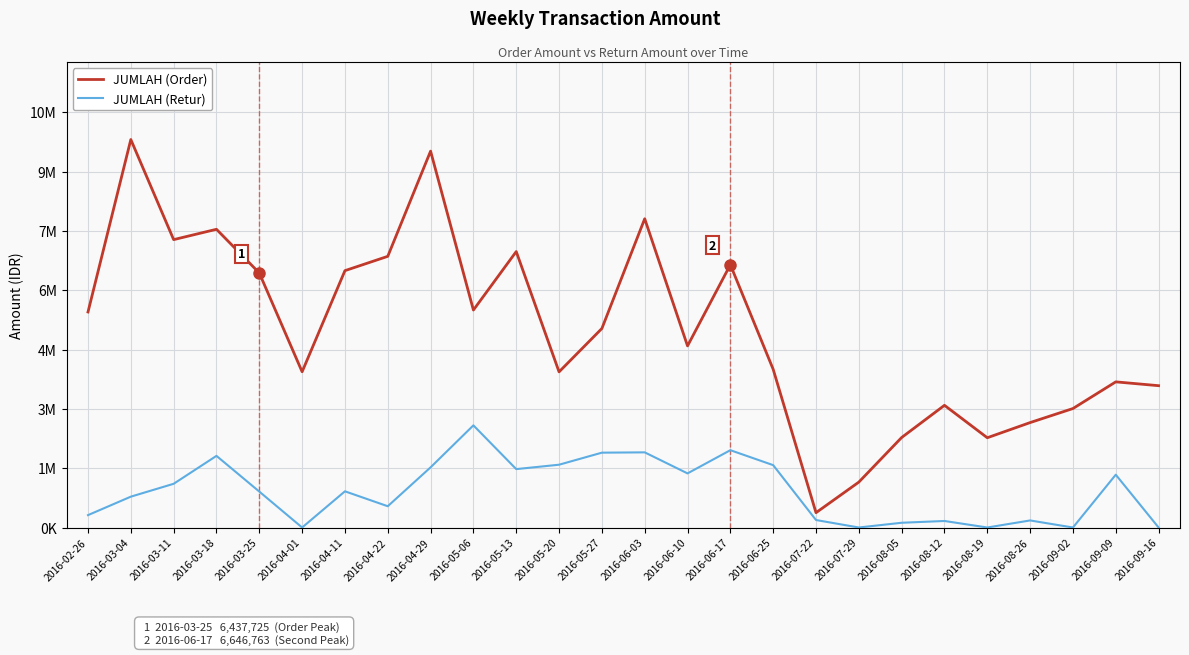

At 2016-06-25, list the series in order from largest to smallest.

JUMLAH (Order), JUMLAH (Retur)